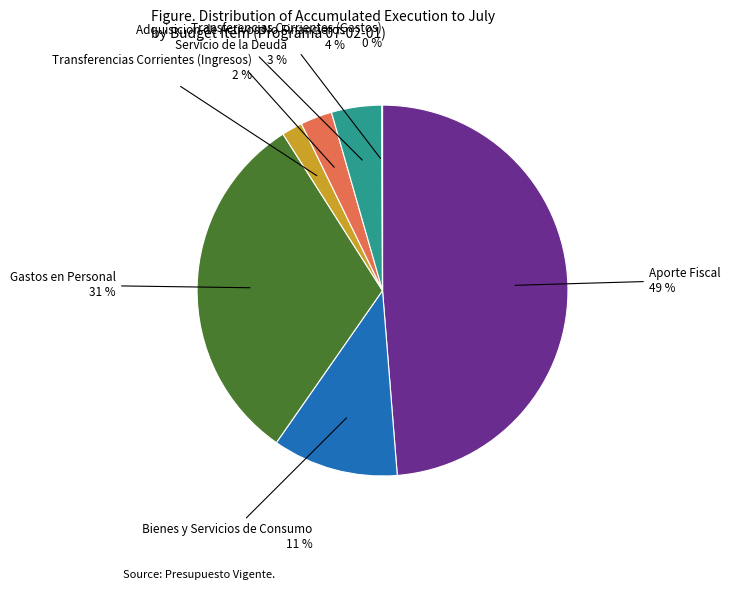

Which slice is the largest?

Aporte Fiscal